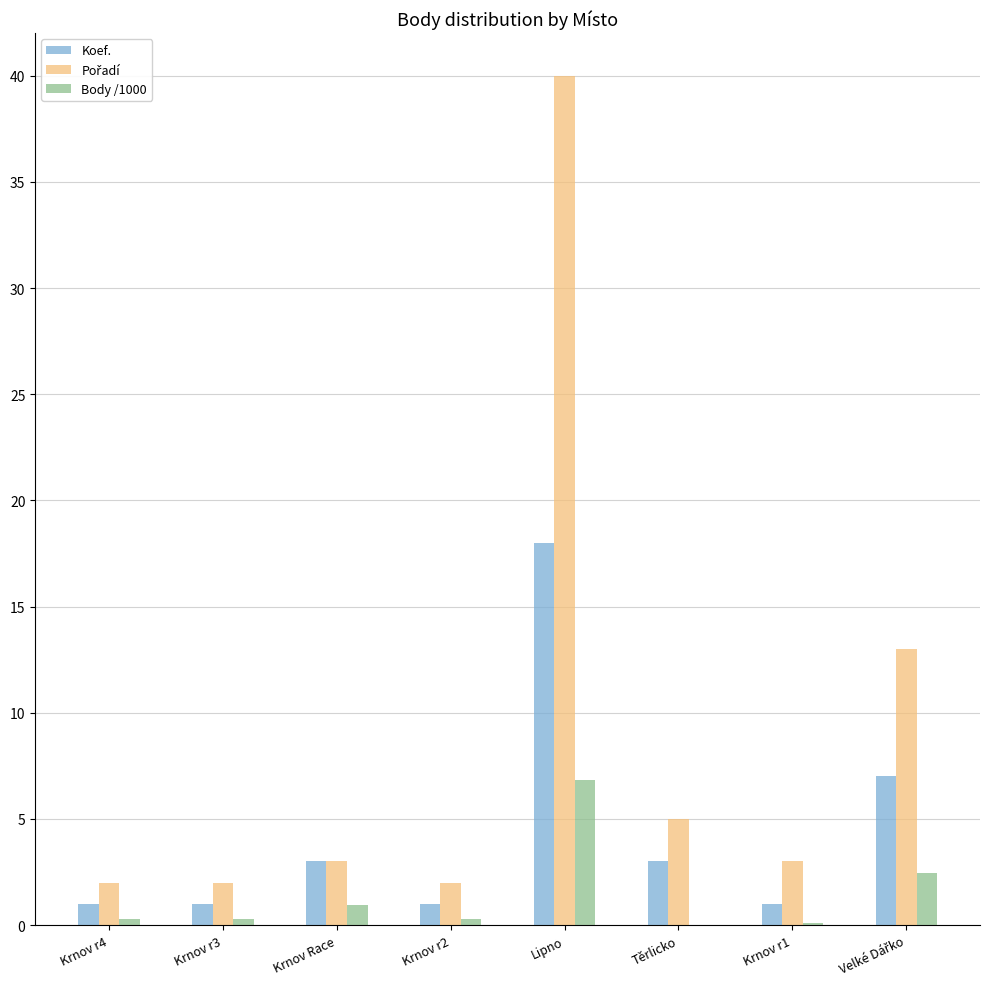

Which category has the highest value across all series?

Lipno